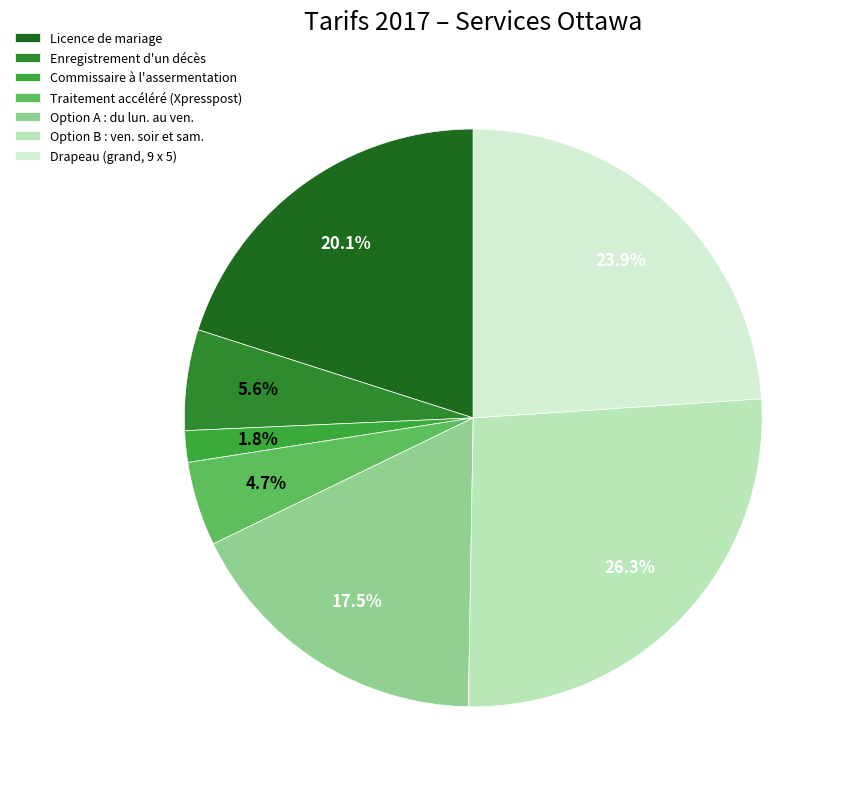

What percentage is the Commissaire à l'assermentation slice, to the nearest percent?

2%